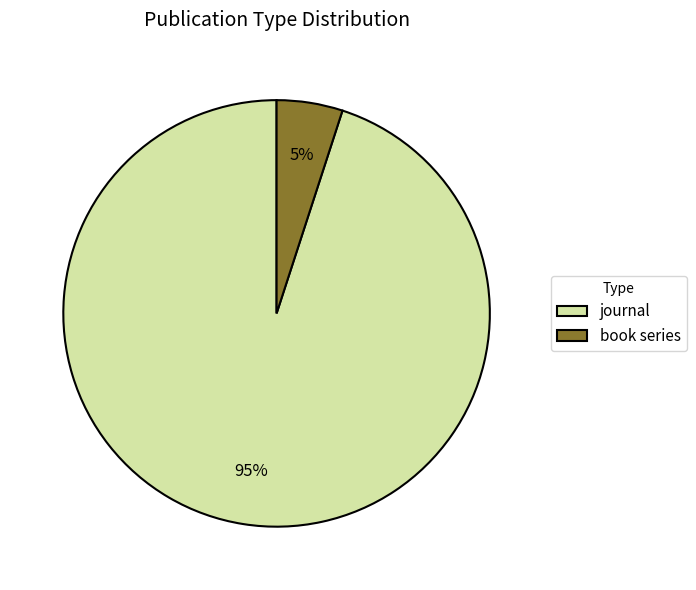

How many slices are in this pie chart?

2